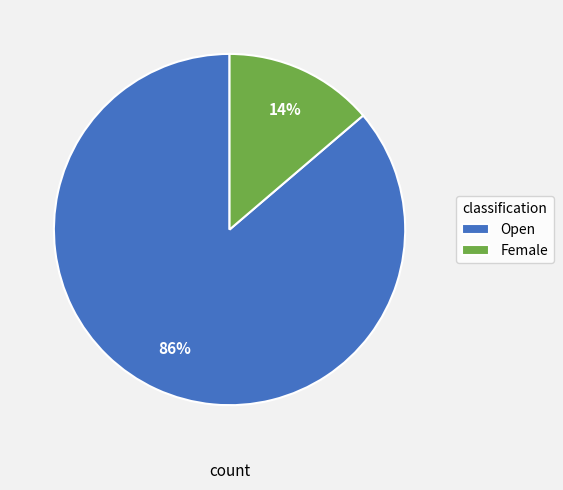

How many slices are in this pie chart?

2